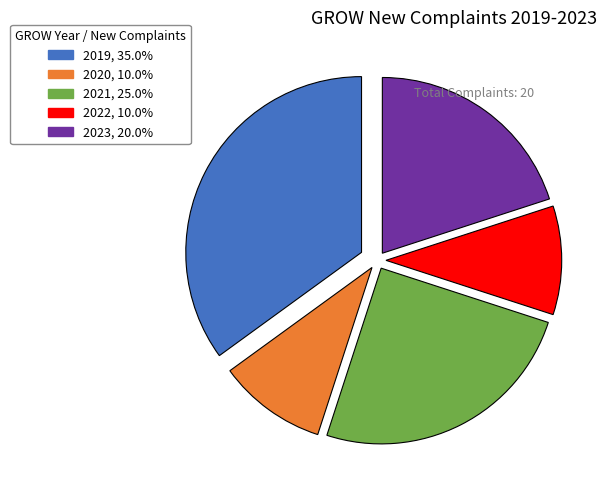

Does 2023 represent more than half of the total?

No